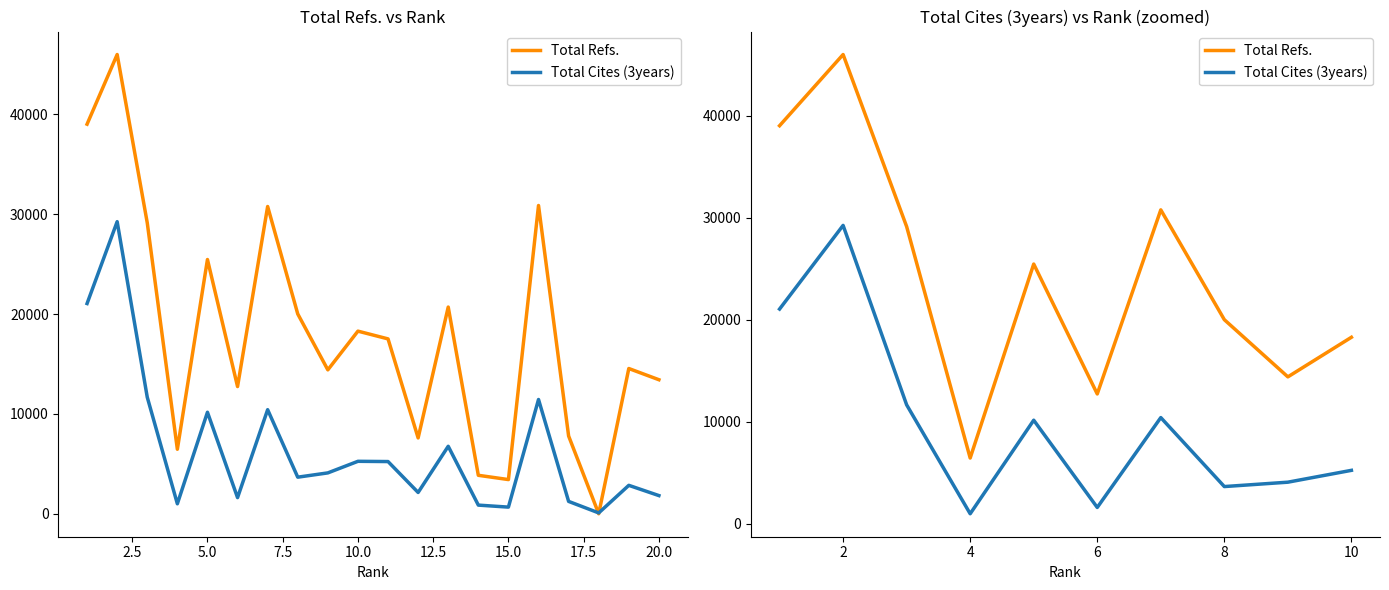

Between 5.0 and 10.0, which series saw the biggest shift?

Total Refs.